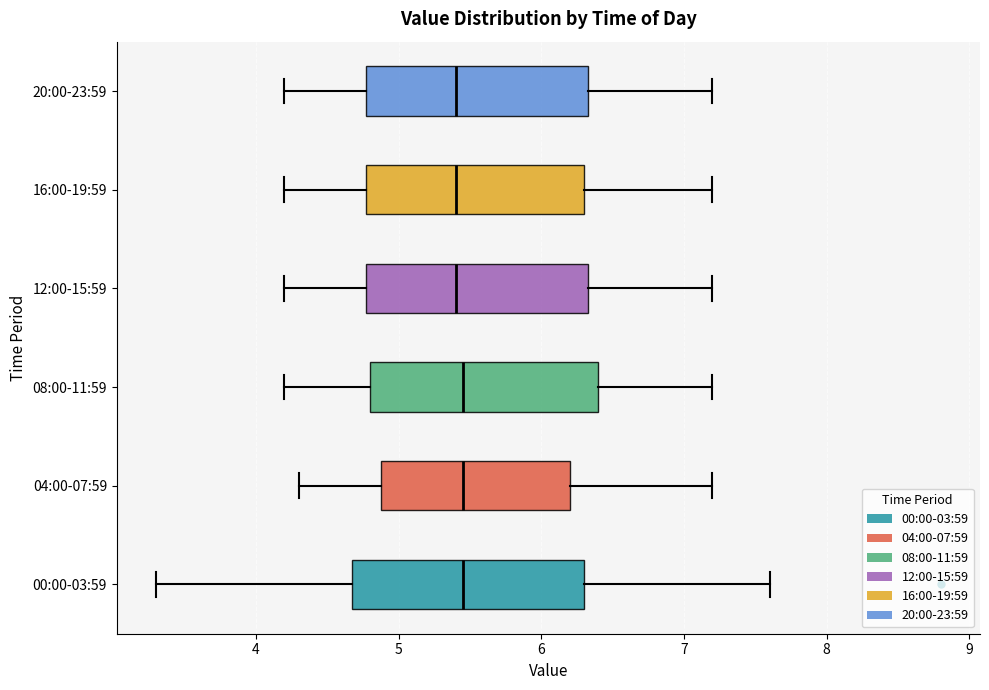

Reading bottom to top, read every box against the x-axis: the position of its median line, the range the box covers, and the ends of its whiskers. The values are not printed on the chart, so give them approximately, as read against the axis.

00:00-03:59: median 5.5, box 4.7 to 6.3, whiskers 3.3 to 7.6
04:00-07:59: median 5.5, box 4.9 to 6.2, whiskers 4.3 to 7.2
08:00-11:59: median 5.5, box 4.8 to 6.4, whiskers 4.2 to 7.2
12:00-15:59: median 5.4, box 4.8 to 6.3, whiskers 4.2 to 7.2
16:00-19:59: median 5.4, box 4.8 to 6.3, whiskers 4.2 to 7.2
20:00-23:59: median 5.4, box 4.8 to 6.3, whiskers 4.2 to 7.2